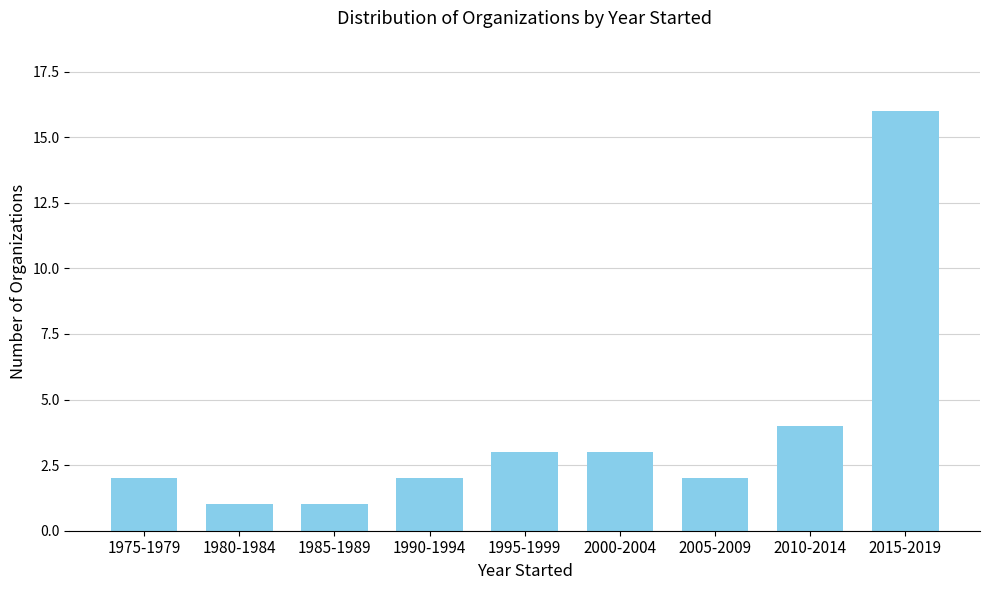

Reading left to right, extract all data points from this chart.

1975-1979=2	1980-1984=1	1985-1989=1	1990-1994=2	1995-1999=3	2000-2004=3	2005-2009=2	2010-2014=4	2015-2019=16